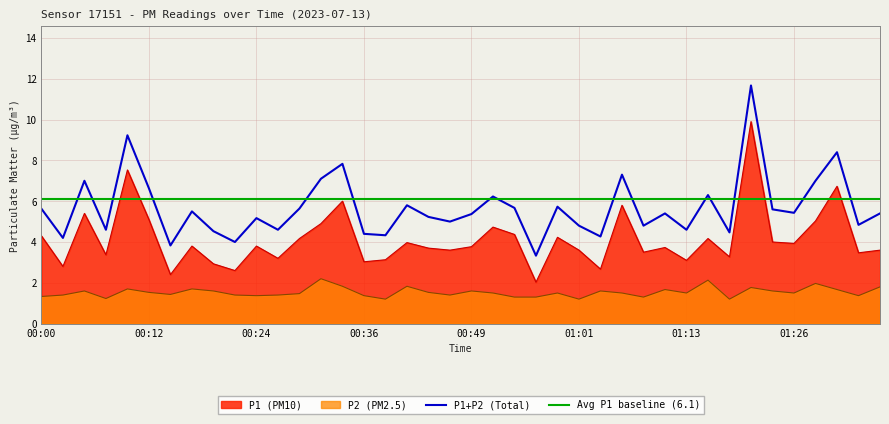

True or false: P1 (PM10) and P2 (PM2.5) cross at least once.

False